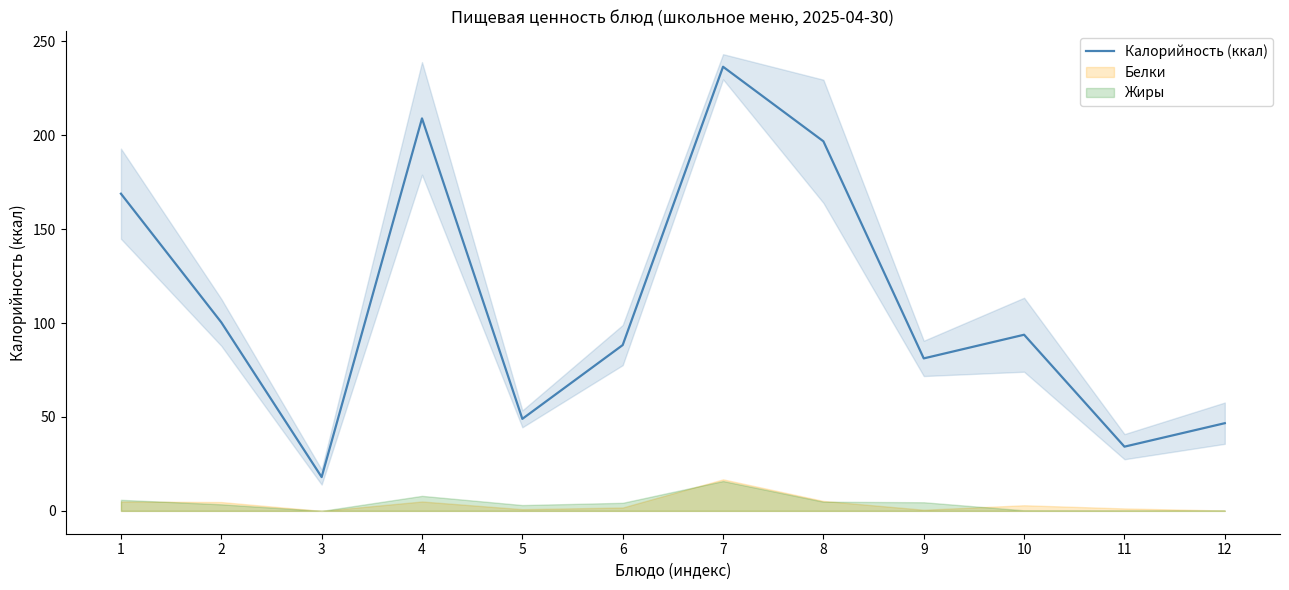

What is the sum of all values?

1322.8